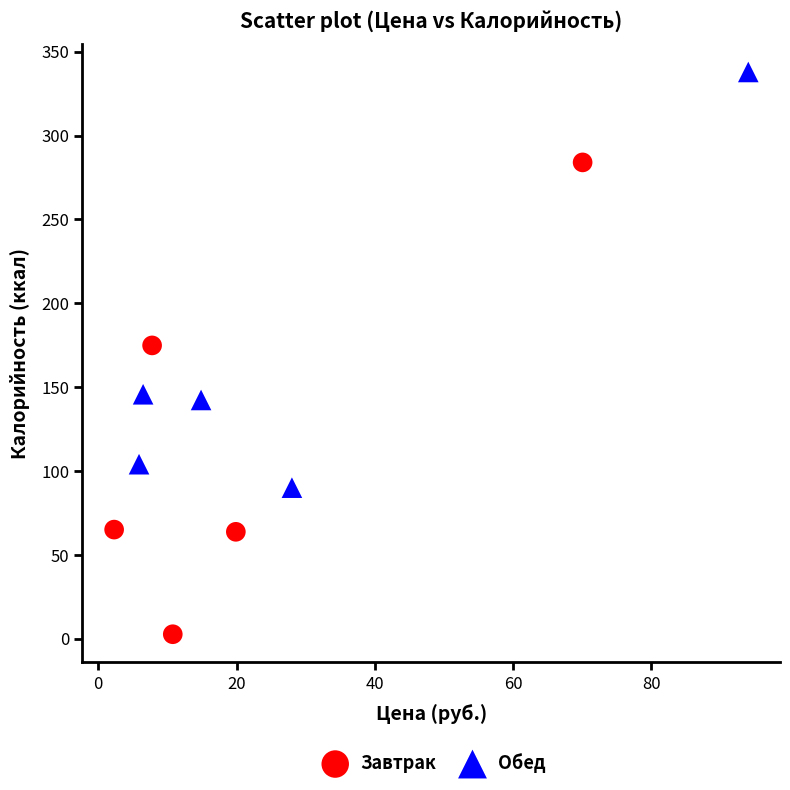

Which series contains the lowest Y value?

Завтрак